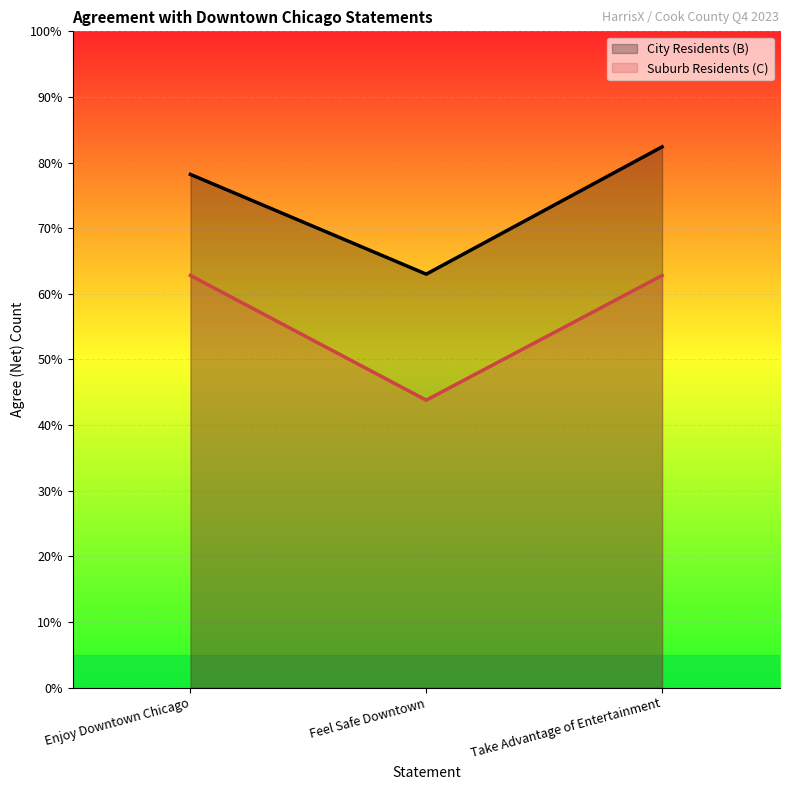

Reading right to left, what are all the values shown in this chart?

City Residents (B): 412	315	391
Suburb Residents (C): 314	219	314